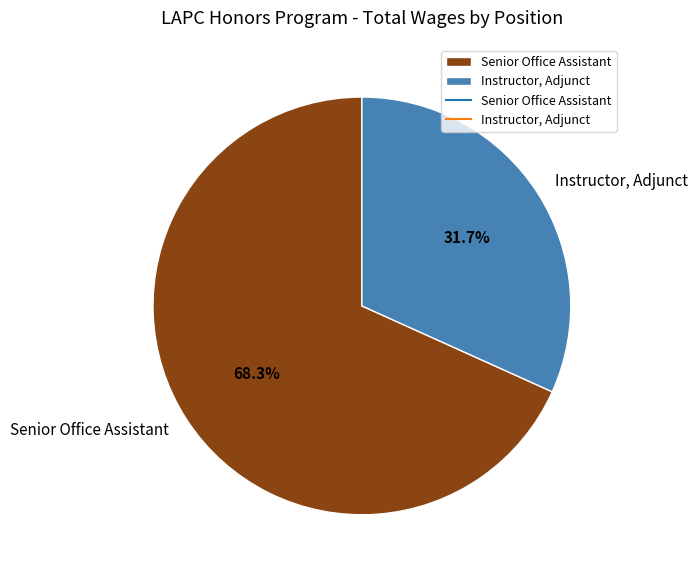

Which slice is the smallest?

Instructor, Adjunct